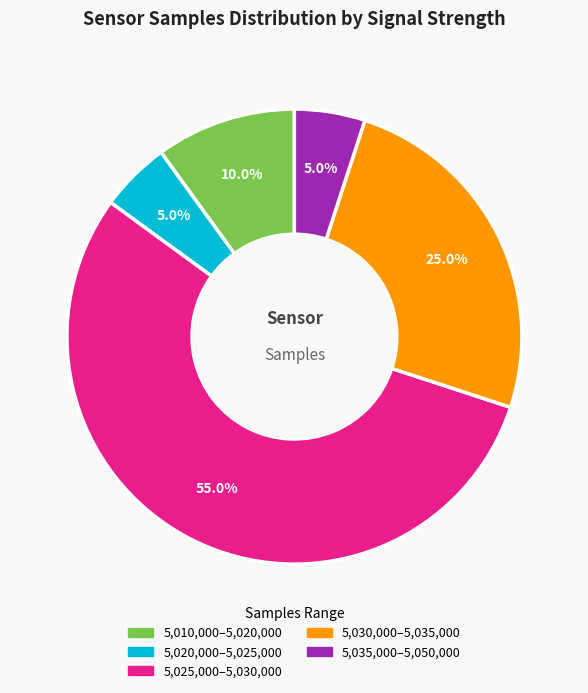

Is there a majority slice in this chart?

Yes